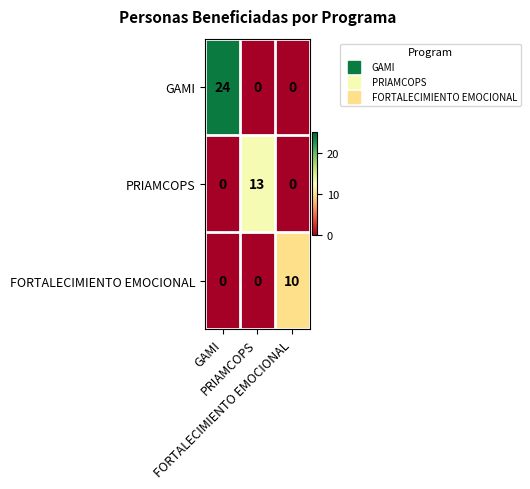

What is the greatest value displayed?

24